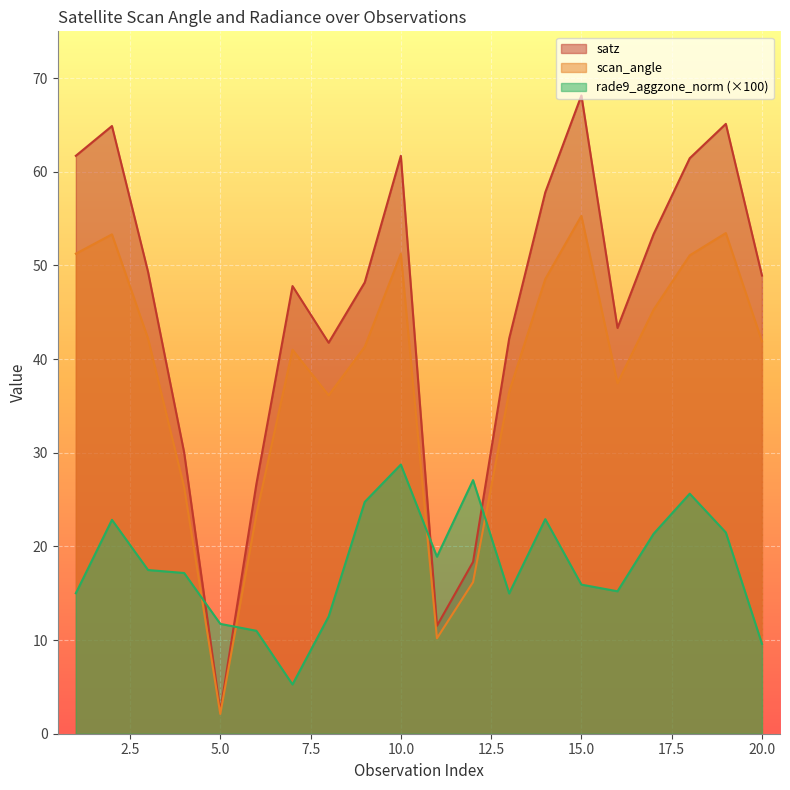

What is the average value of the rade9_aggzone_norm series?

18.0